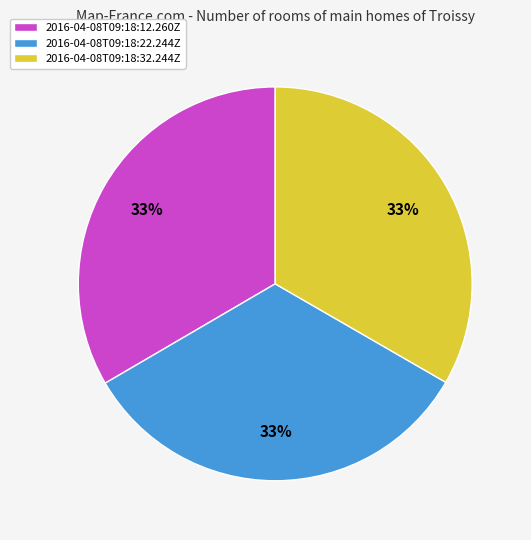

To the nearest percent, what is the average slice percentage?

33%